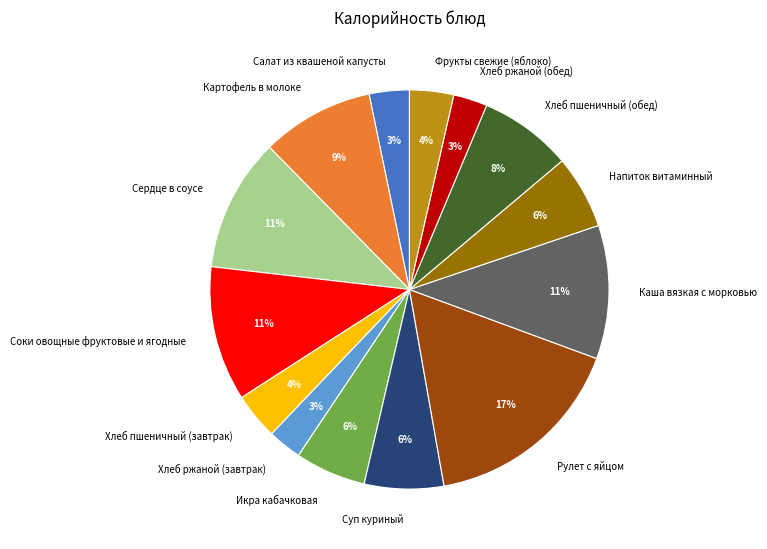

Does Хлеб пшеничный (обед) account for over 50% of the chart?

No